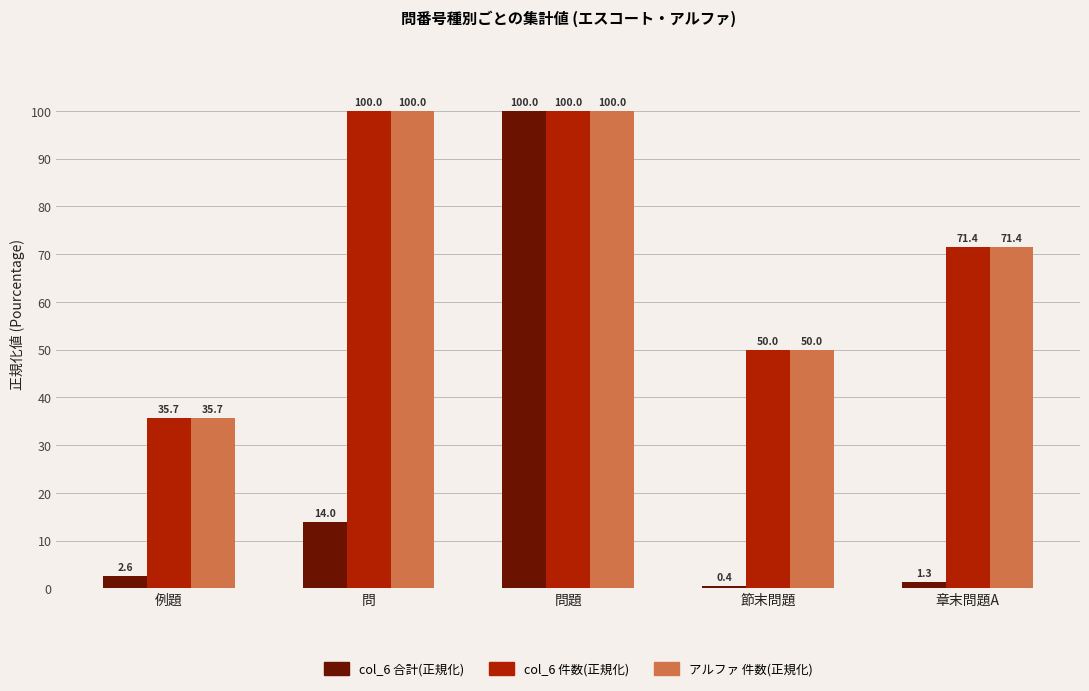

How many data points in アルファ 件数(正規化) are above 71?

3